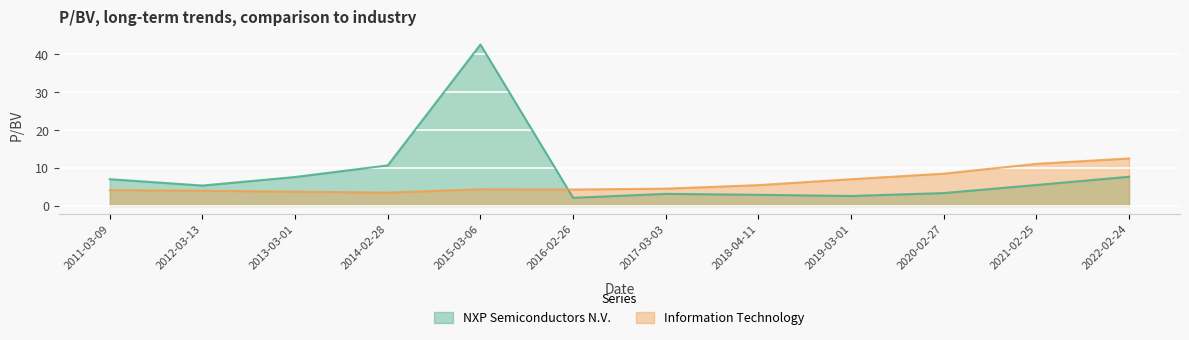

Is it true that NXP Semiconductors N.V. equals 10.7 at 2022-02-24?

False